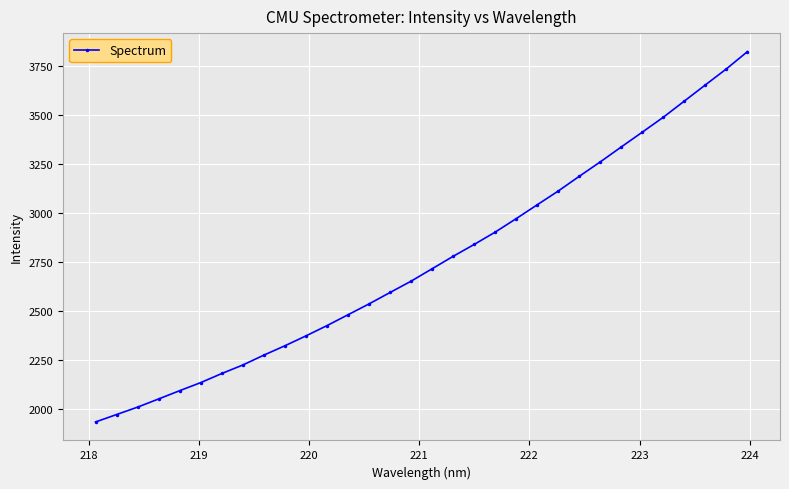

What is the minimum value shown in the chart?

1935.6